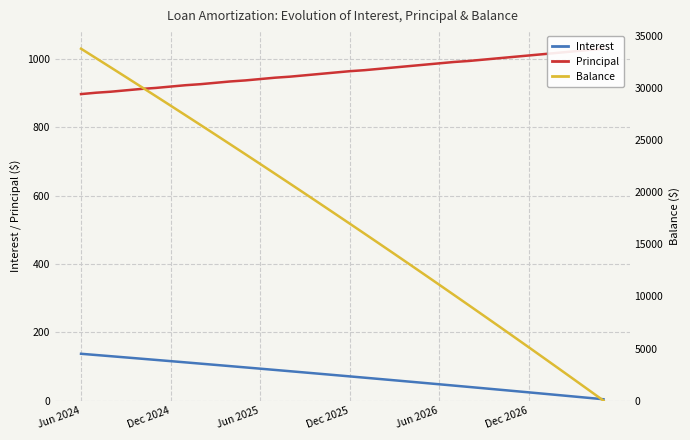

At which category is the sum across all series the highest?

Jun 2024